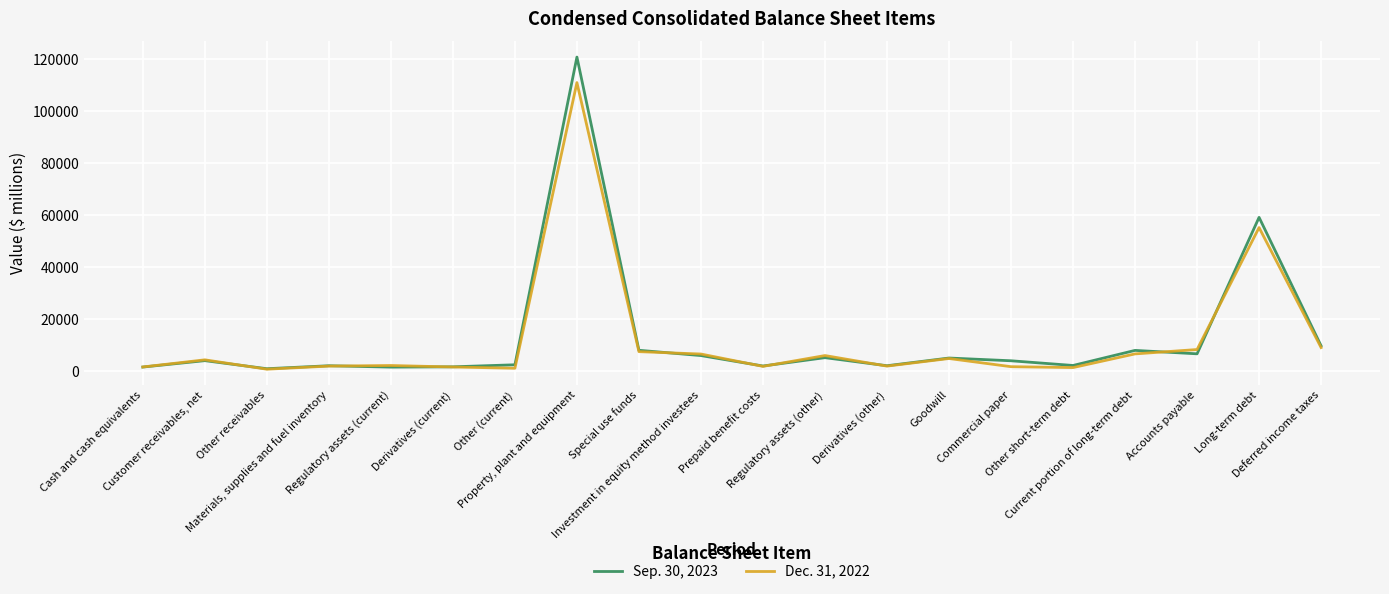

Which series has the widest spread of values?

Sep. 30, 2023